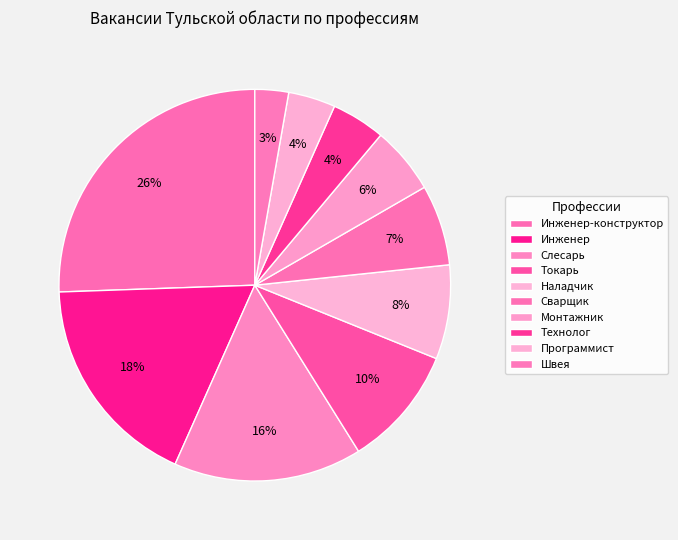

Count the number of slices in the pie.

10